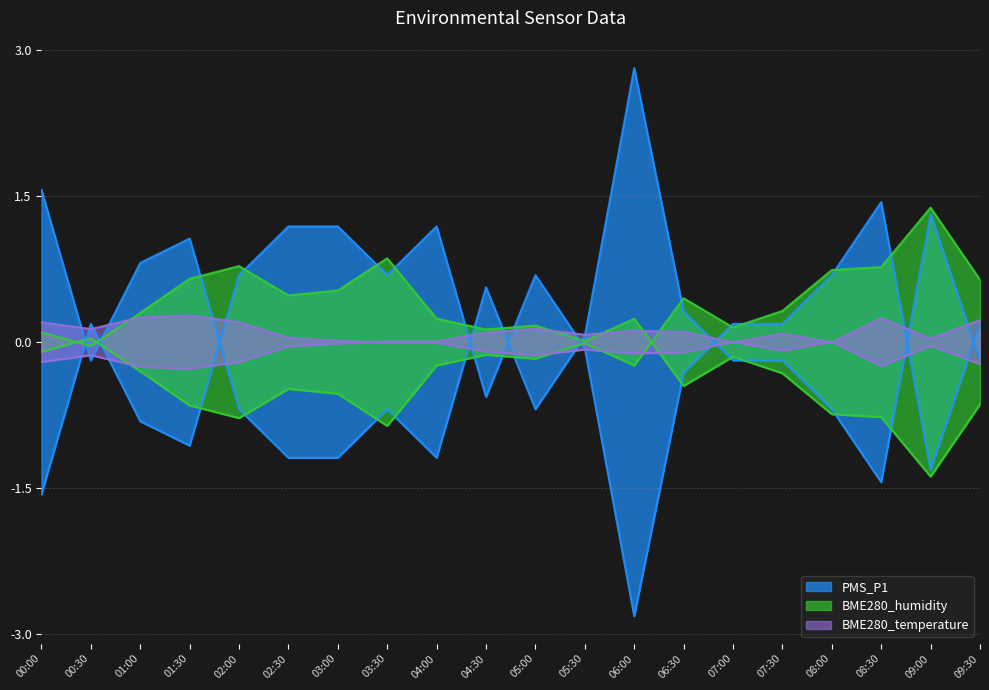

What is the label of the 6th point from the right?

07:00